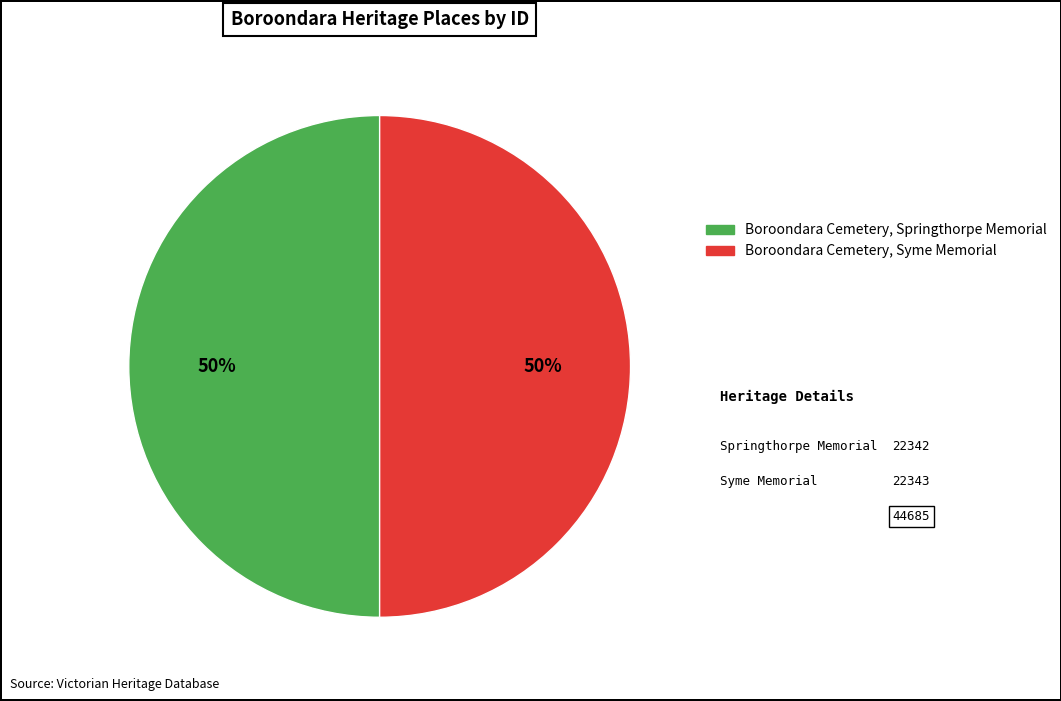

How many segments does this pie chart have?

2